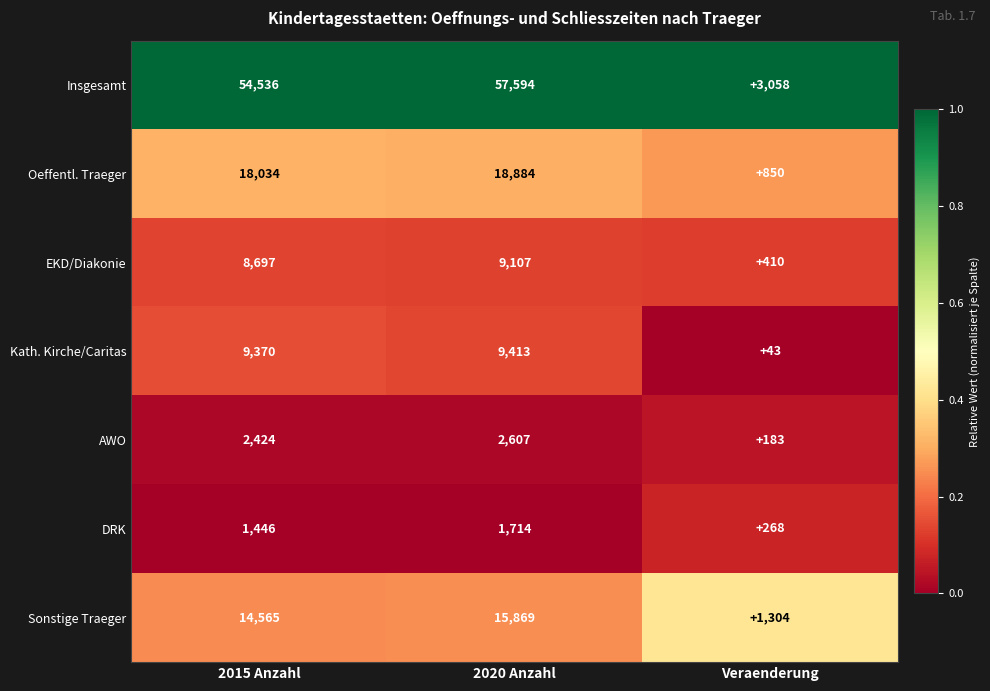

The value of Oeffentl. Traeger at 2020 Anzahl is 18884. True or false?

True